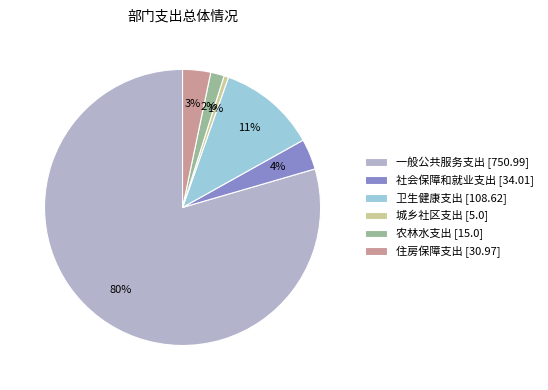

Does 一般公共服务支出 [750.99] account for over 50% of the chart?

Yes